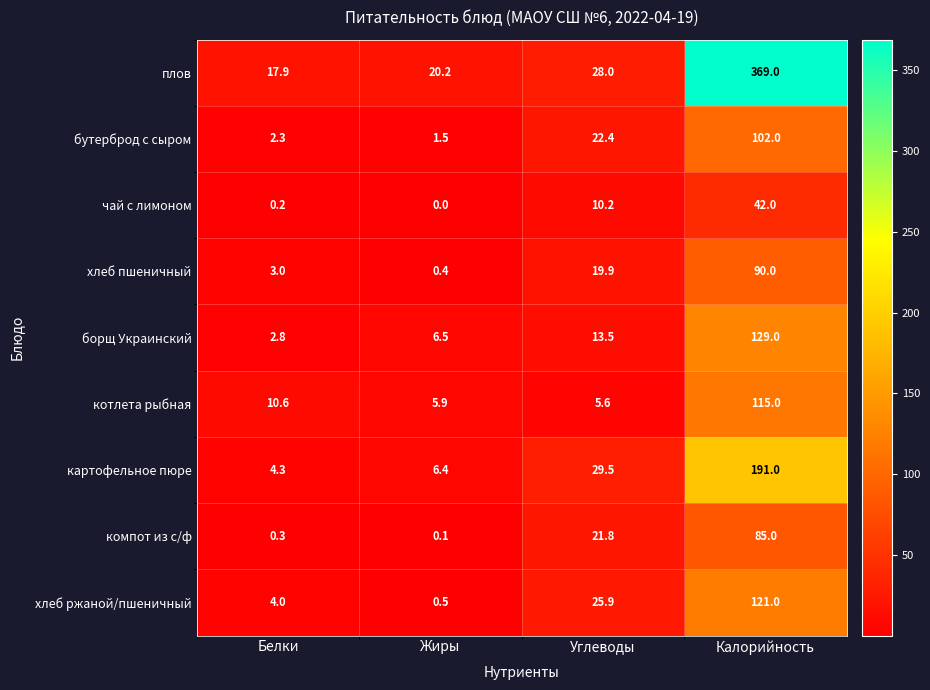

What is the spread (max minus min) of values at Калорийность?

327.0